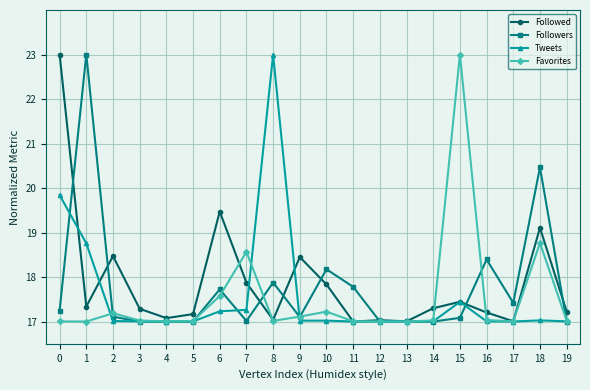

What are all the series names shown in the legend?

Followed, Followers, Tweets, Favorites